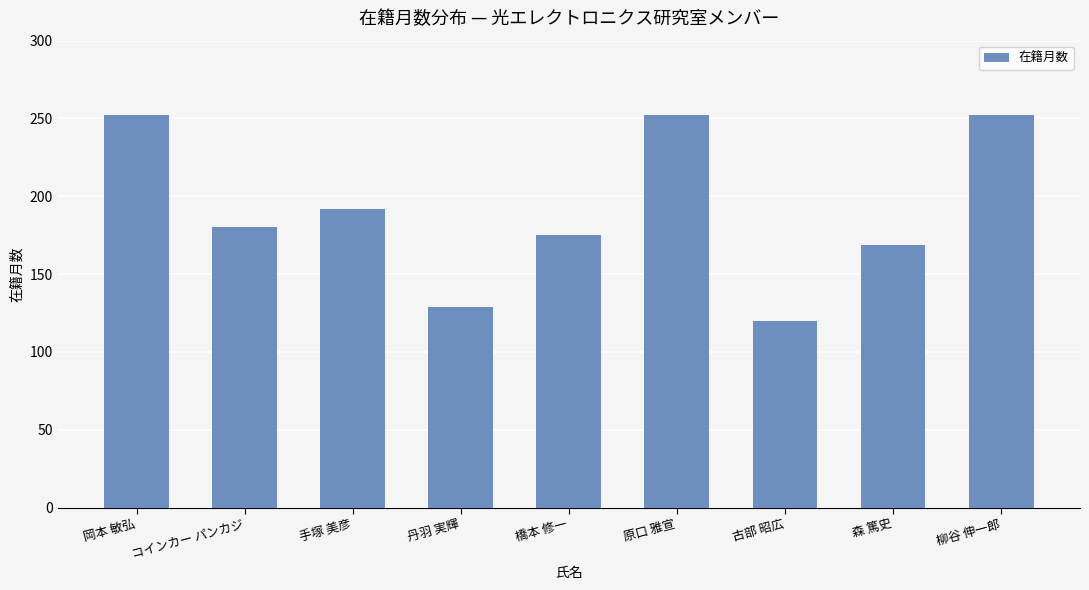

Reading left to right, list all the values displayed in this chart.

252	180	192	129	175	252	120	169	252